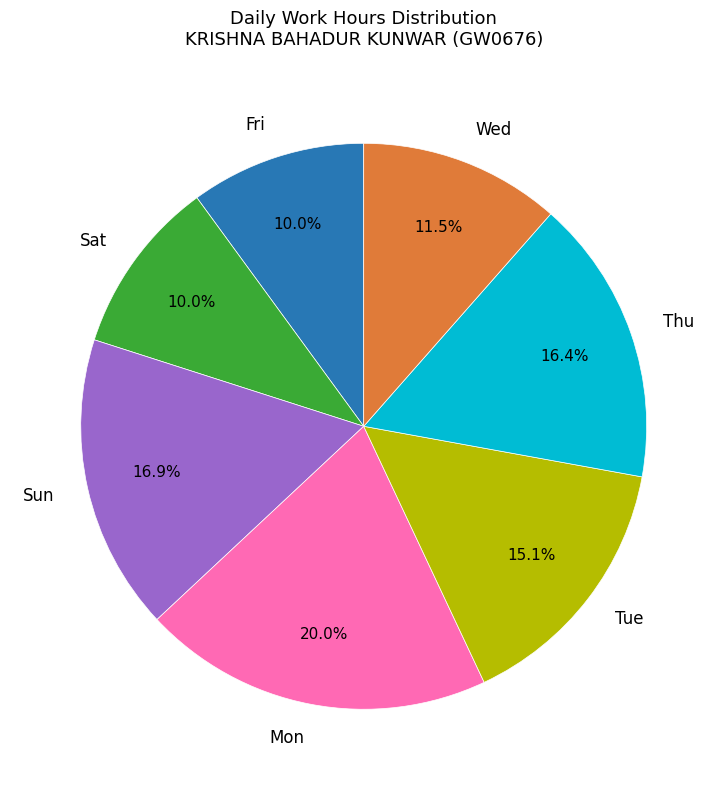

Between Sat and Wed, which is larger?

Wed